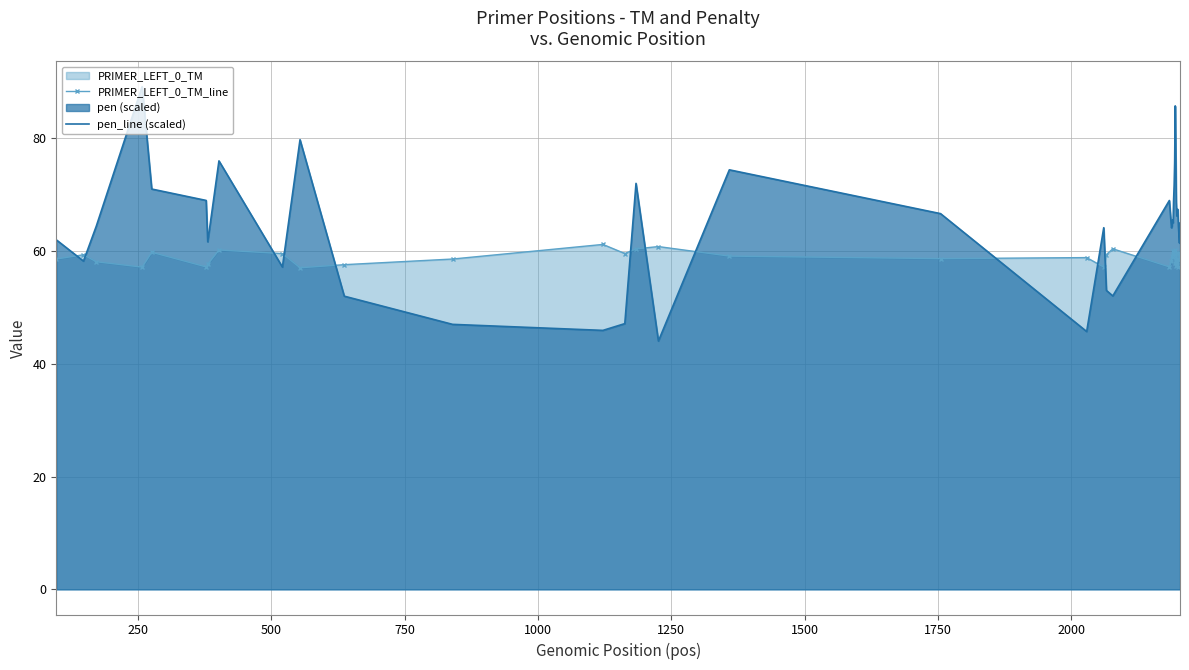

True or false: PRIMER_LEFT_0_TM_line has more than 2 interior local peaks.

True